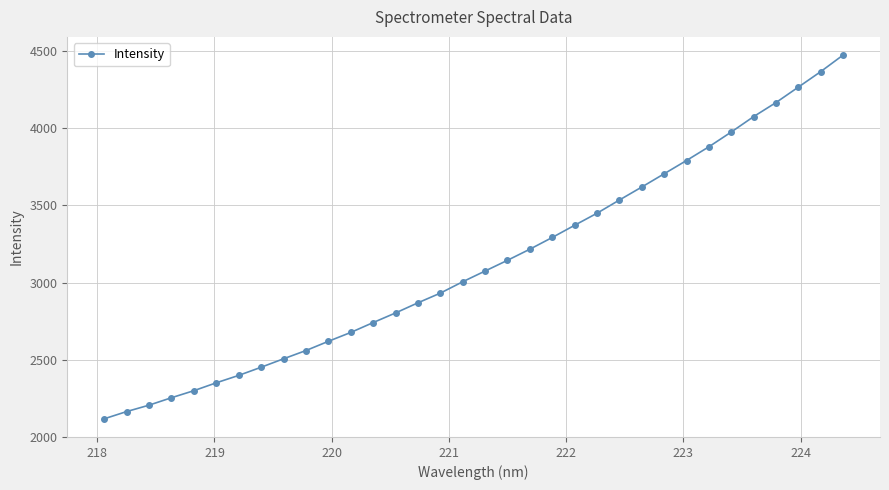

What is the sum of all values?

106356.9